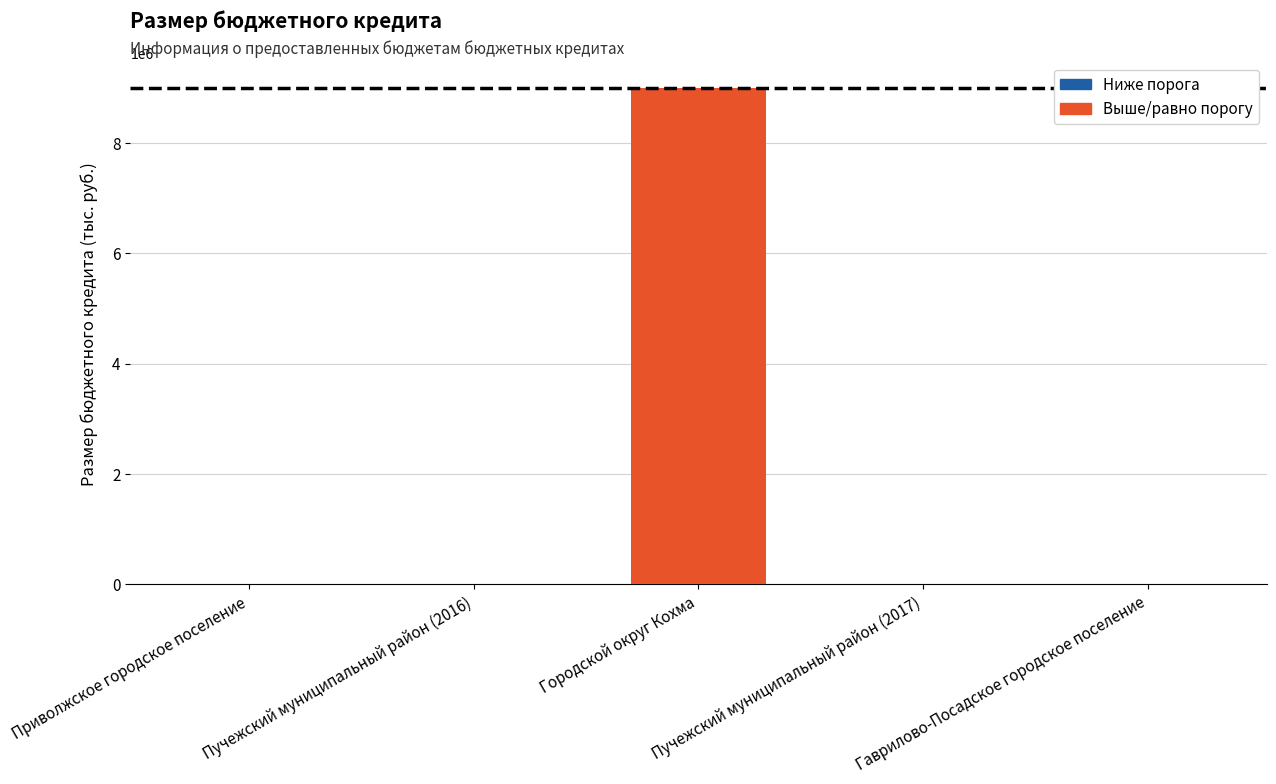

Count the number of categories in the chart.

5